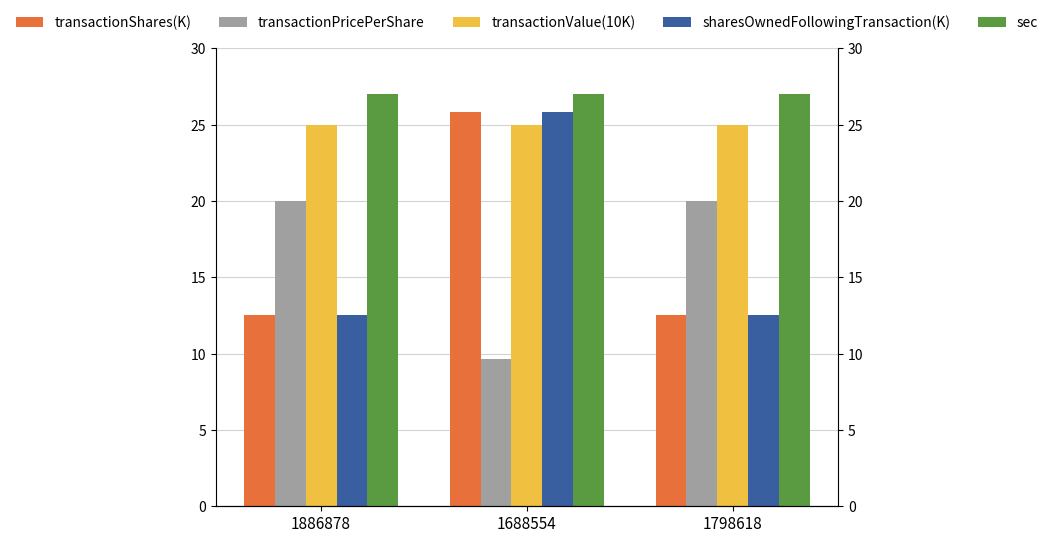

What is the label of the 3rd bar from the left?

1798618